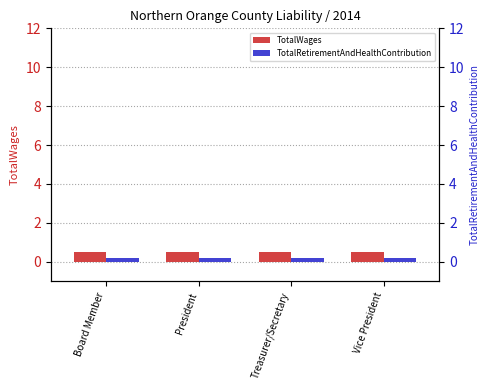

The value of TotalWages at Board Member is 0.5. True or false?

True